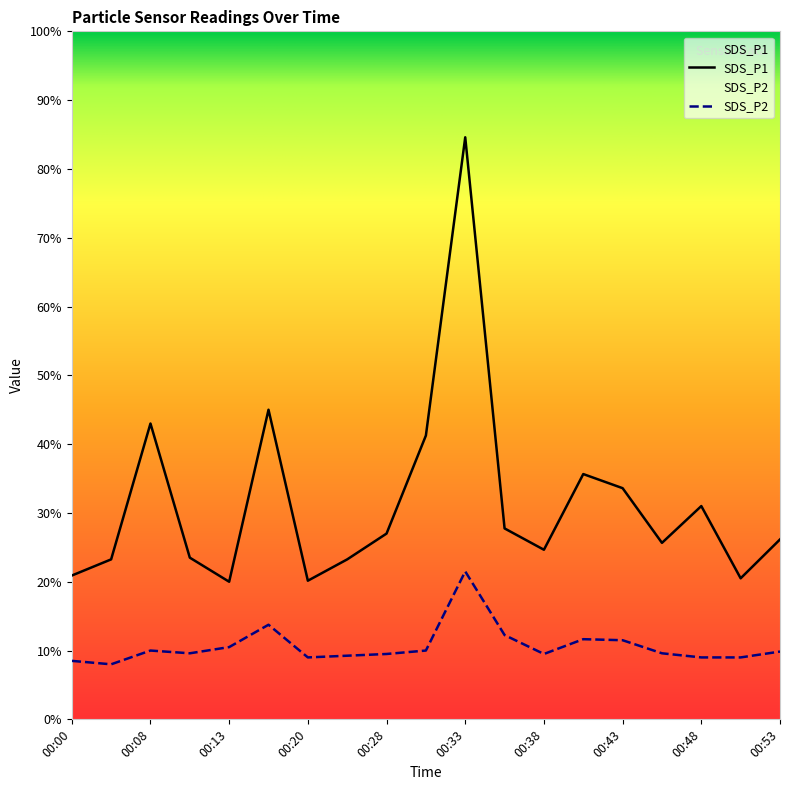

Rank the categories by SDS_P1 value from lowest to highest.

00:13, 00:20, 00:50, 00:00, 00:03, 00:25, 00:10, 00:38, 00:45, 00:53, 00:28, 00:35, 00:48, 00:43, 00:40, 00:30, 00:08, 00:15, 00:33